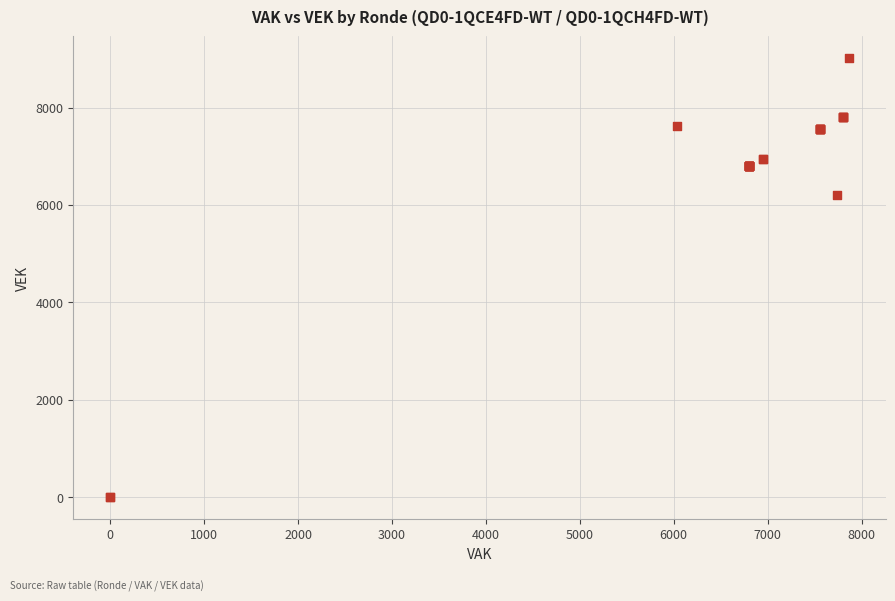

What Y value in the scatter plot is closest to 4504?

6204